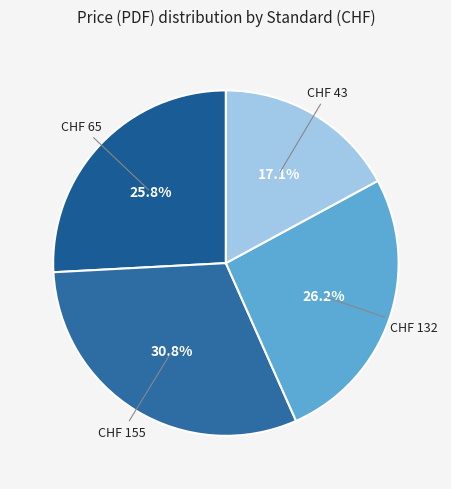

How many slices are in this pie chart?

4